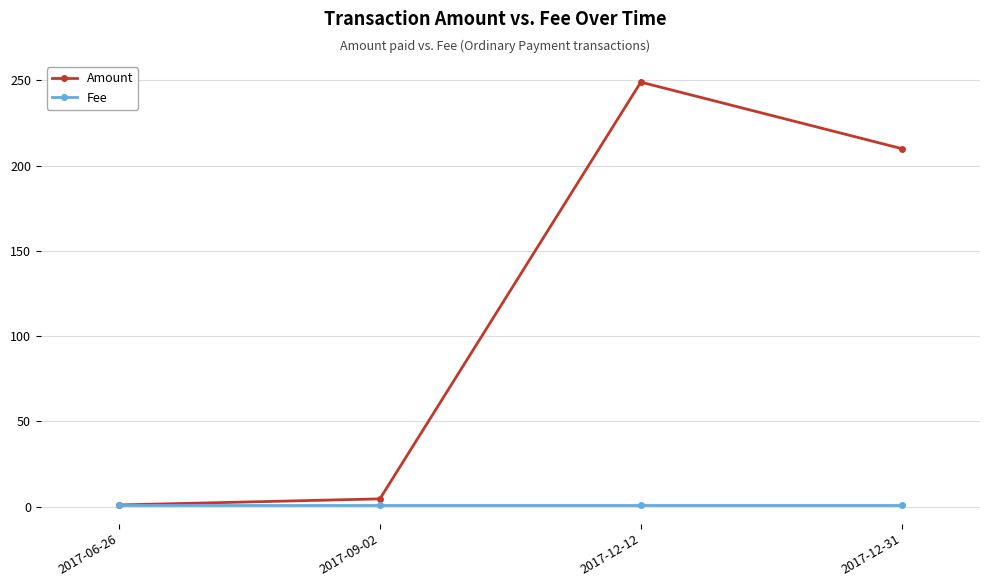

What is the label of the 1st point from the right?

2017-12-31